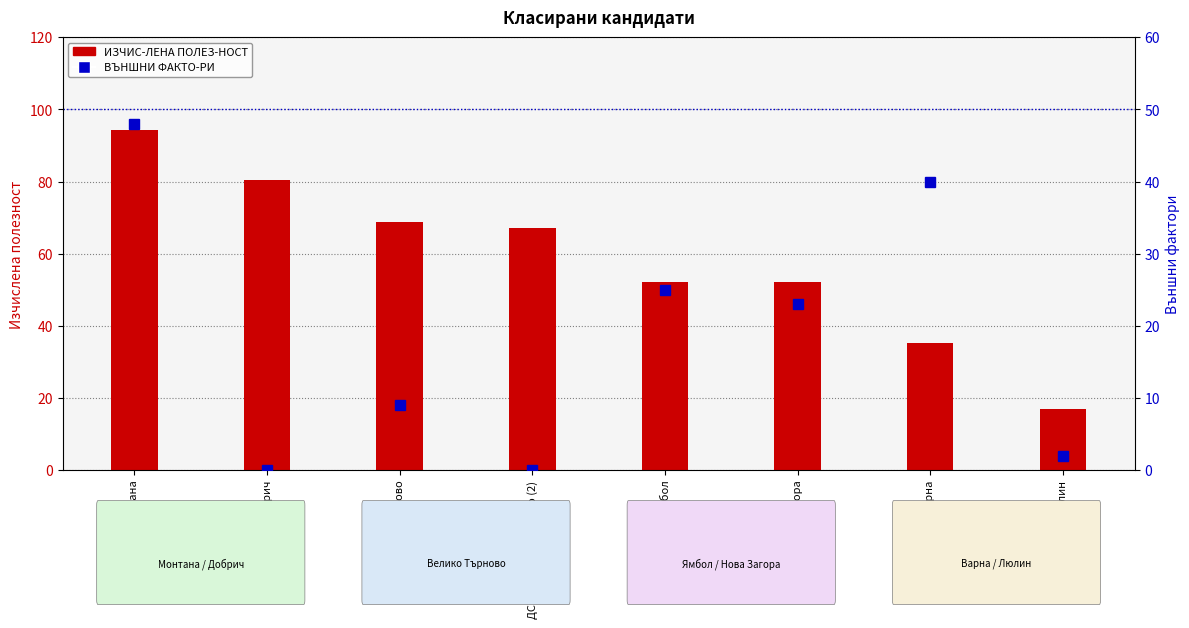

How many bars are there in each group?

2